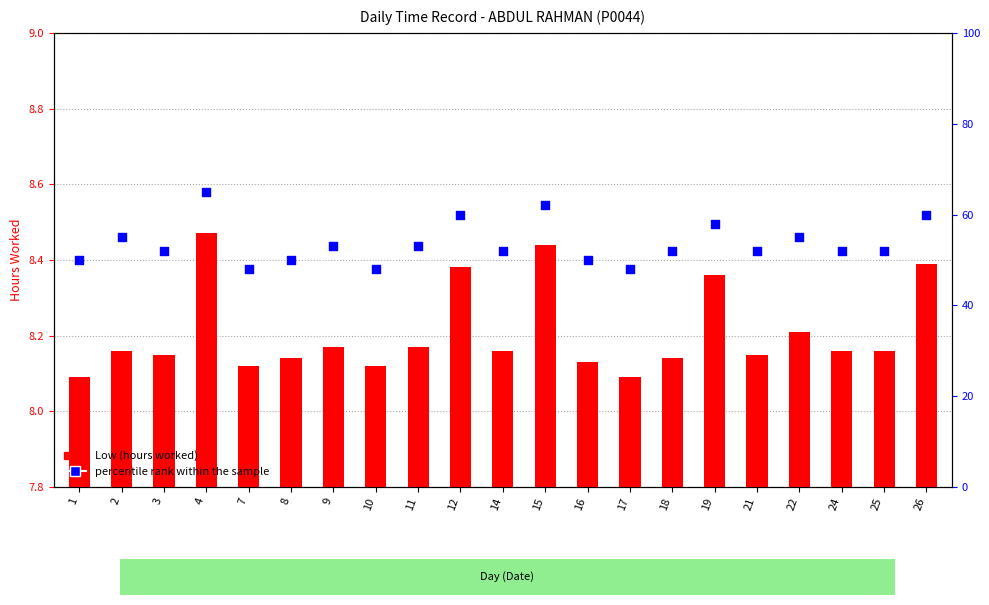

Which series reaches the maximum Y coordinate?

percentile rank within the sample